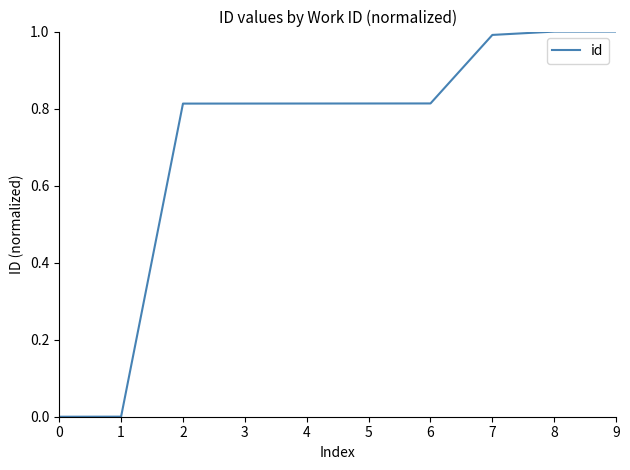

True or false: the data shows 0.3 at 5.

False